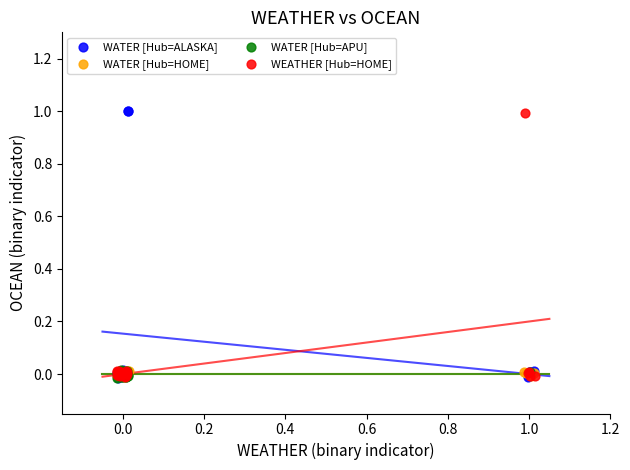

Which series has the largest Y range (max minus min)?

WATER [Hub=ALASKA]